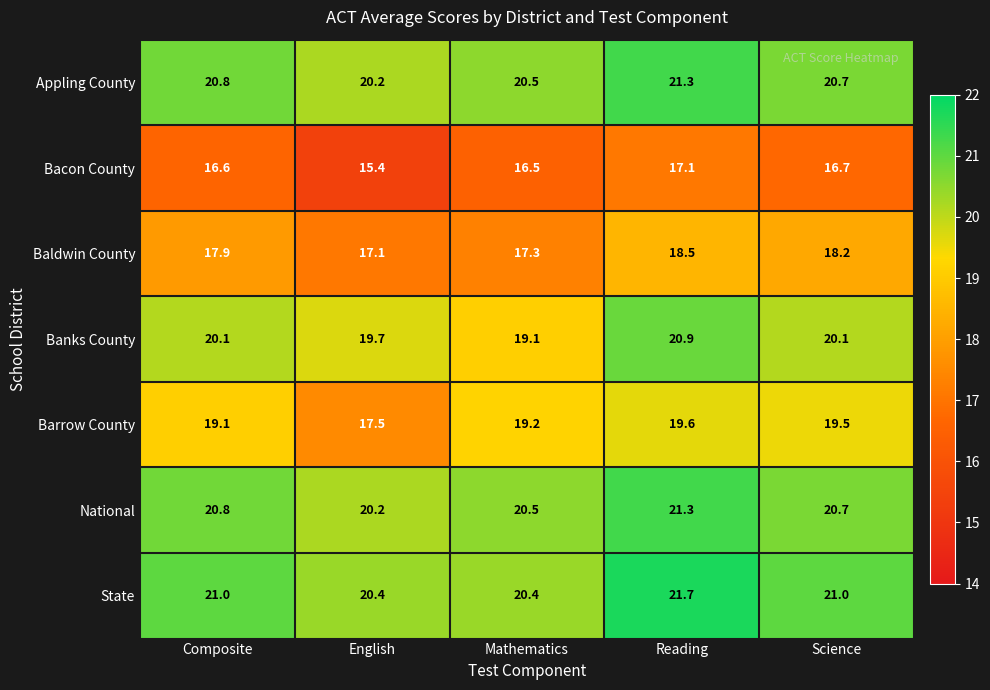

What is the spread (max minus min) of values at English?

5.0